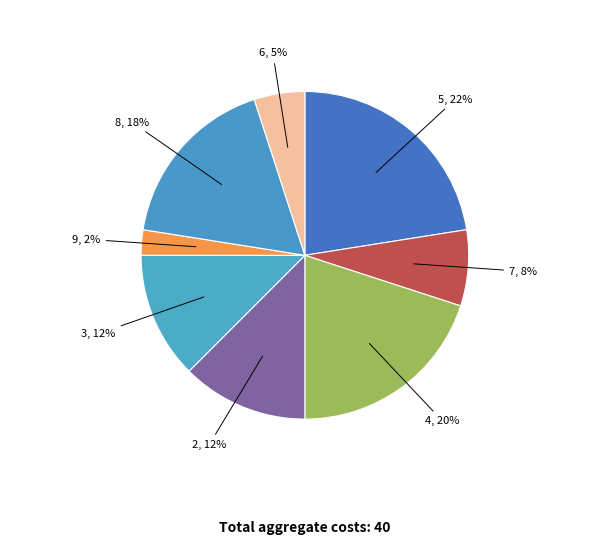

Is there a majority slice in this chart?

No